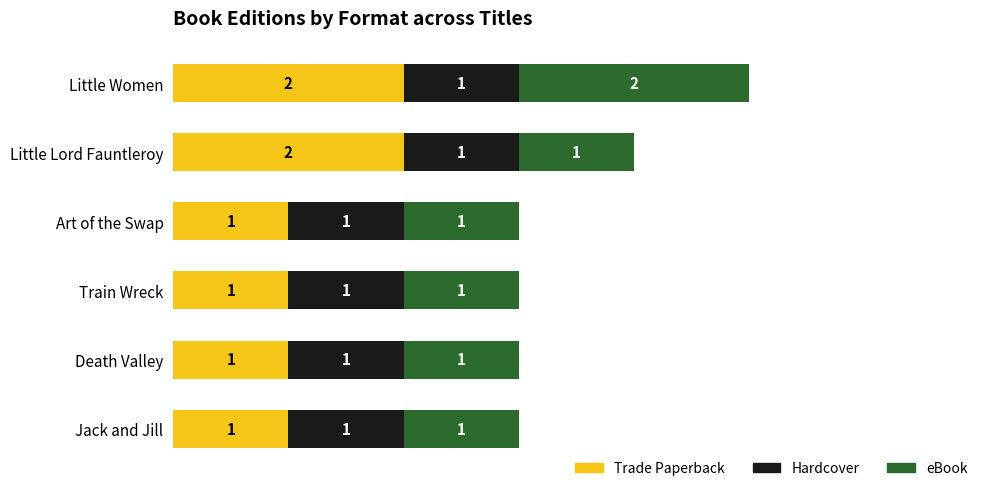

How many data points in Trade Paperback are above 1?

2